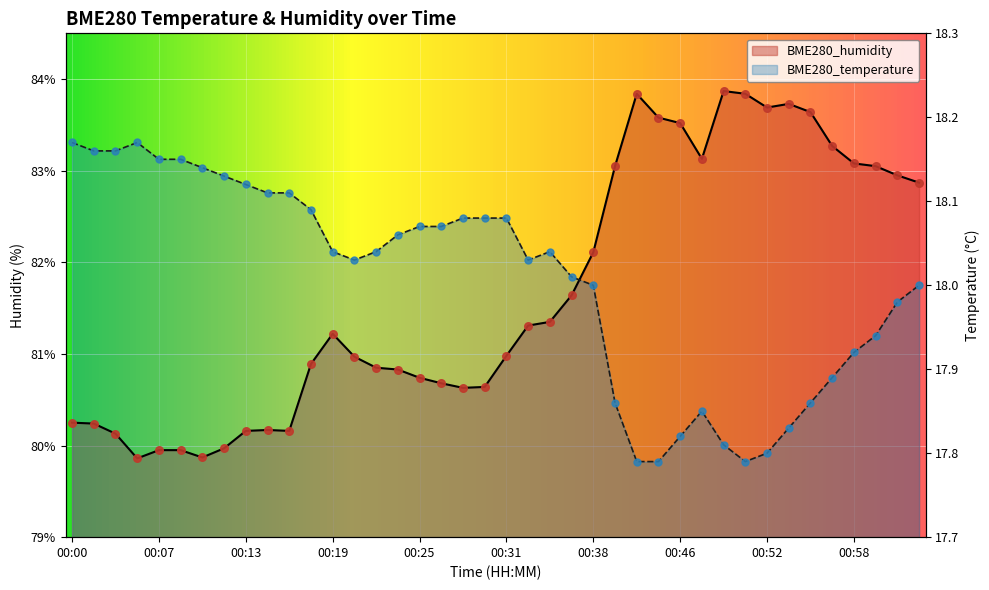

Which series reaches the maximum Y coordinate?

BME280_humidity